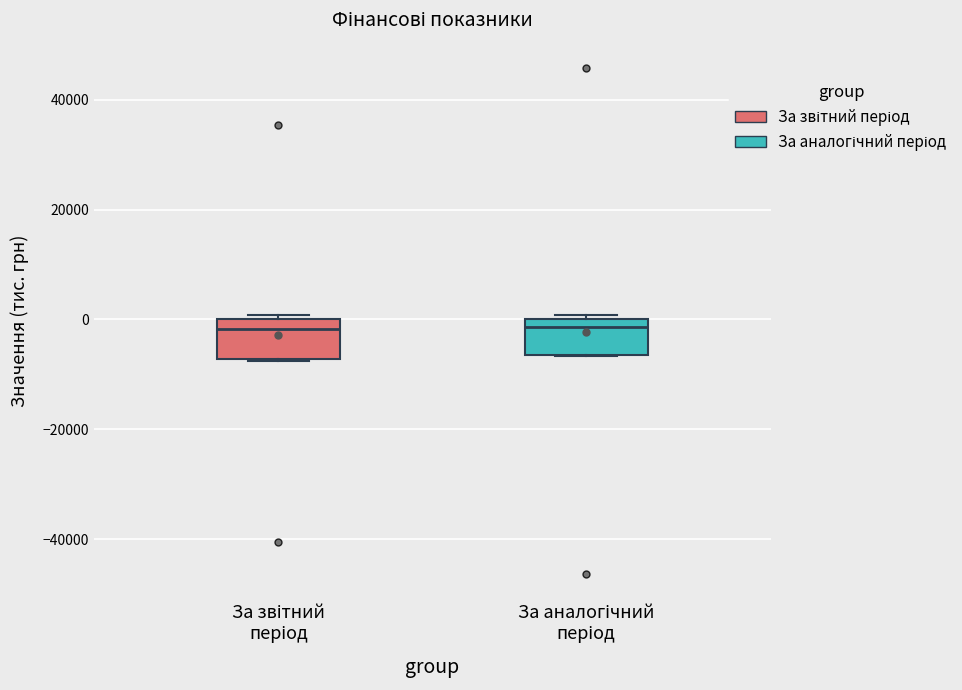

Where is the lower edge of the box for За звітний період on the y-axis? The values are not printed on the chart, so give them approximately, as read against the axis.

-8000